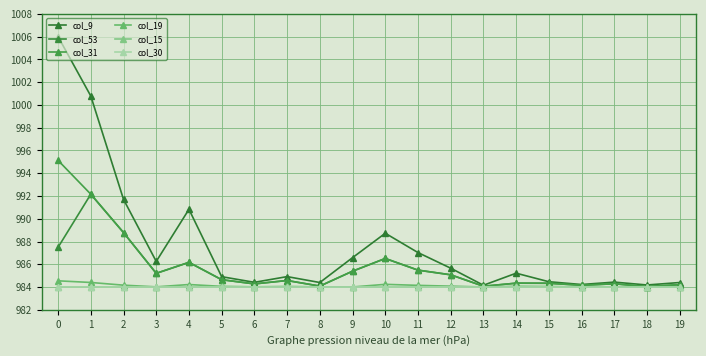

True or false: col_30 and col_31 intersect in this chart.

False